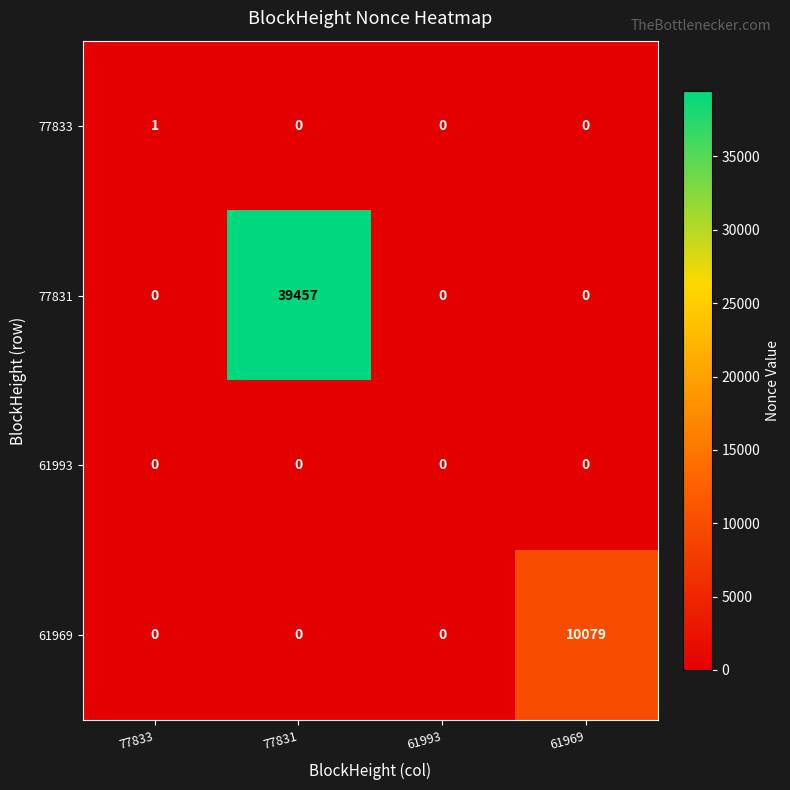

Reading right to left, extract all data points from this chart.

77833: 0	0	0	1
77831: 0	0	39457	0
61993: 0	0	0	0
61969: 10079	0	0	0